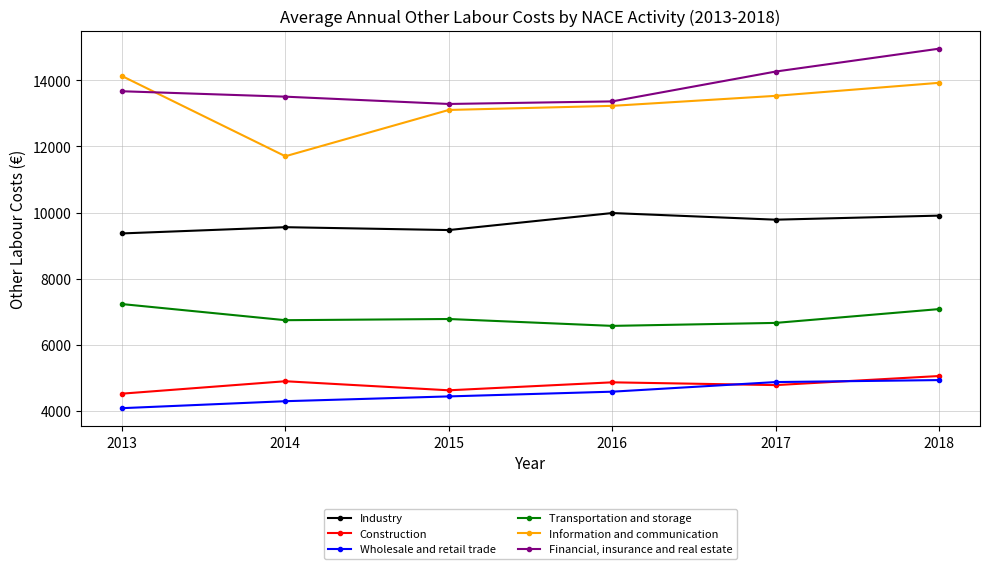

Which label corresponds to the largest value in the chart?

2018